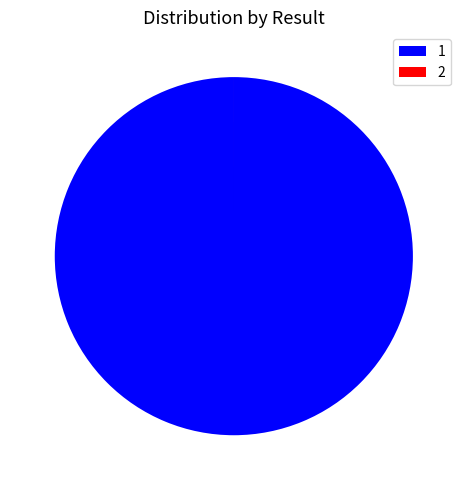

Is it true that 1 is 100% of the pie?

True